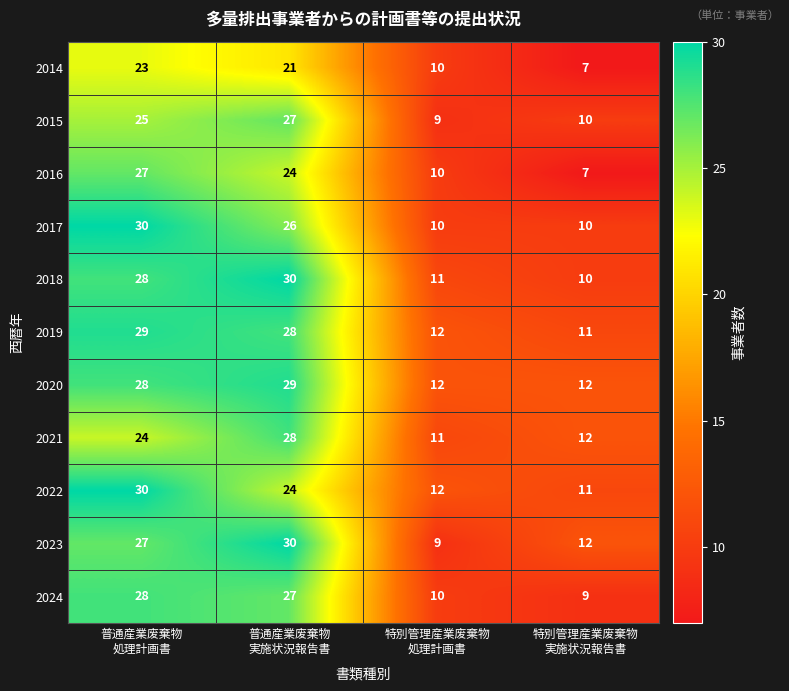

What is the total value across all series at 特別管理産業废棄物
処理計画書?

116